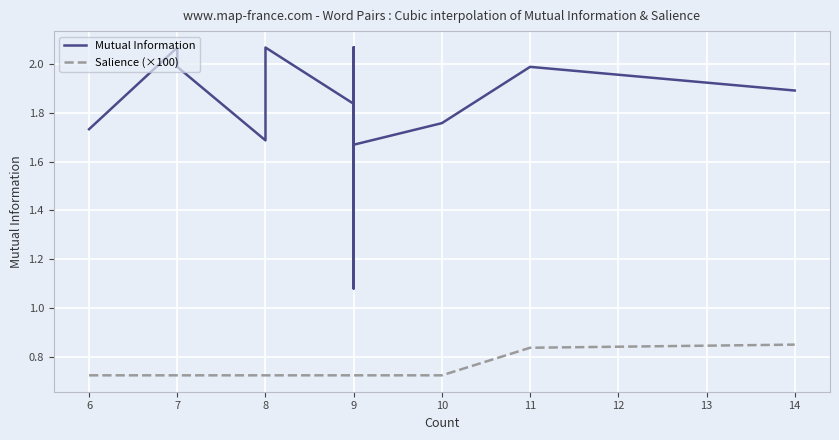

True or false: Mutual Information and Salience (×100) cross at least once.

False